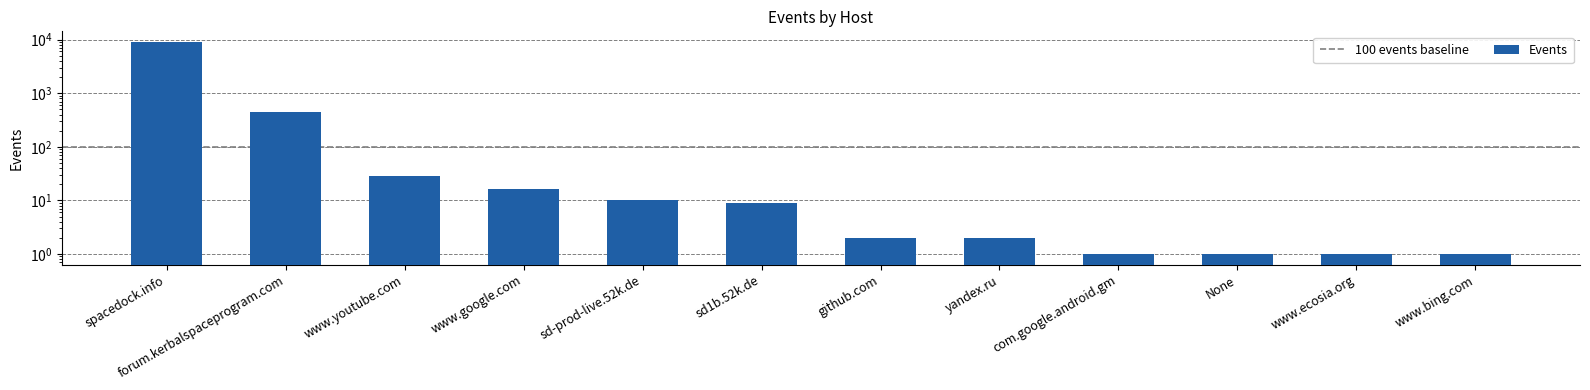

Reading left to right, list all the values displayed in this chart.

9045	447	29	16	10	9	2	2	1	1	1	1